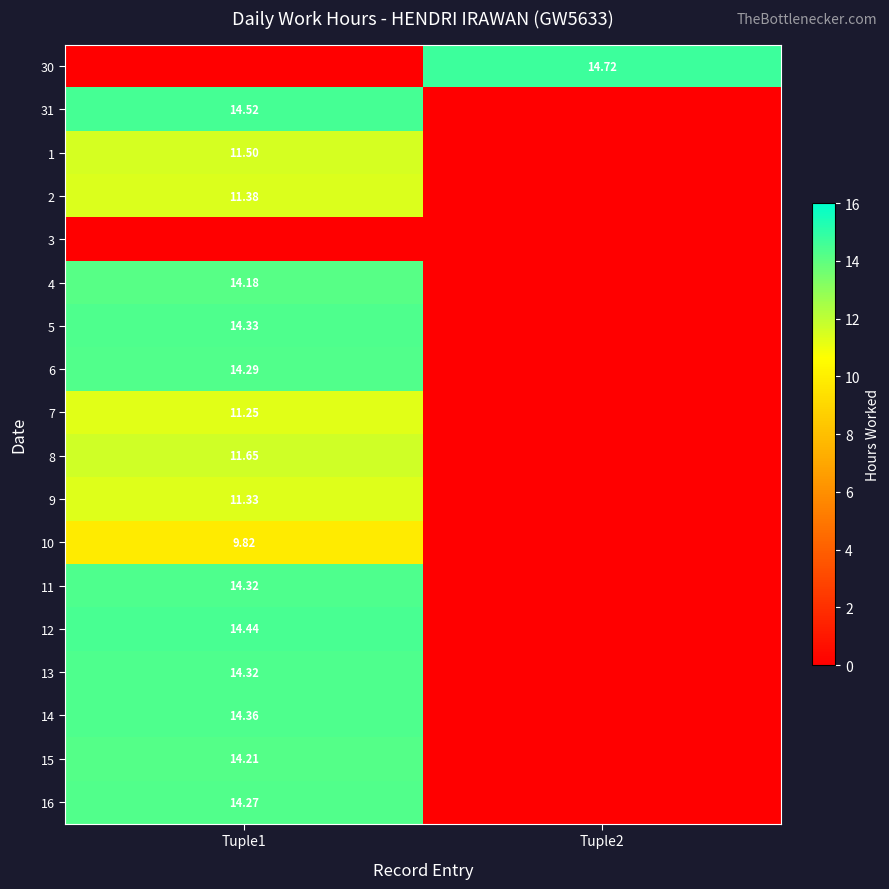

Where is 6 nearest to the value 7?

Tuple2